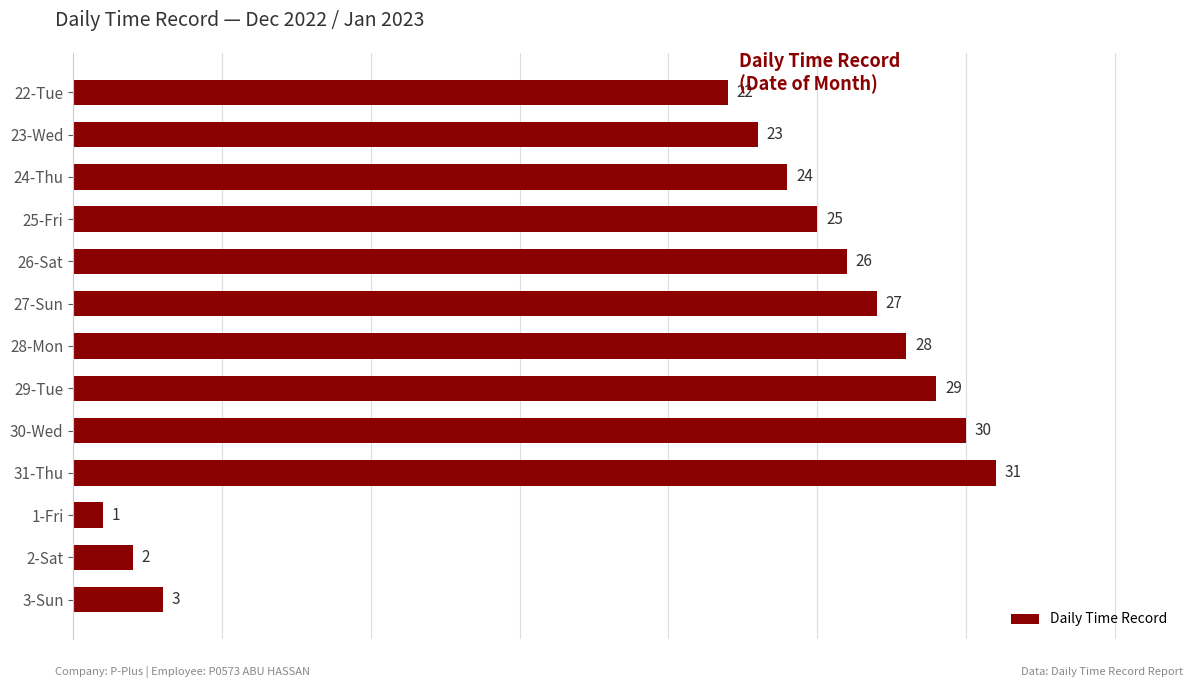

Between 22-Tue and 28-Mon, which is larger?

28-Mon